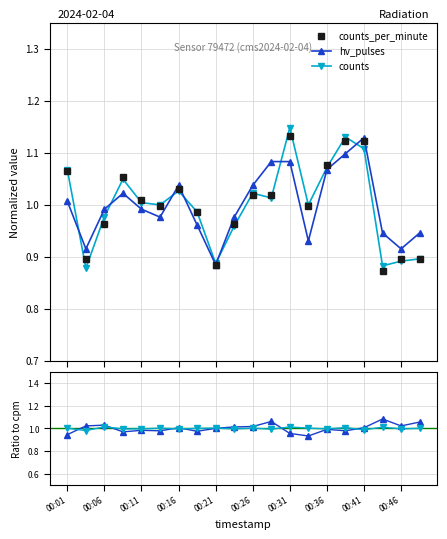

Count the number of categories in the chart.

20